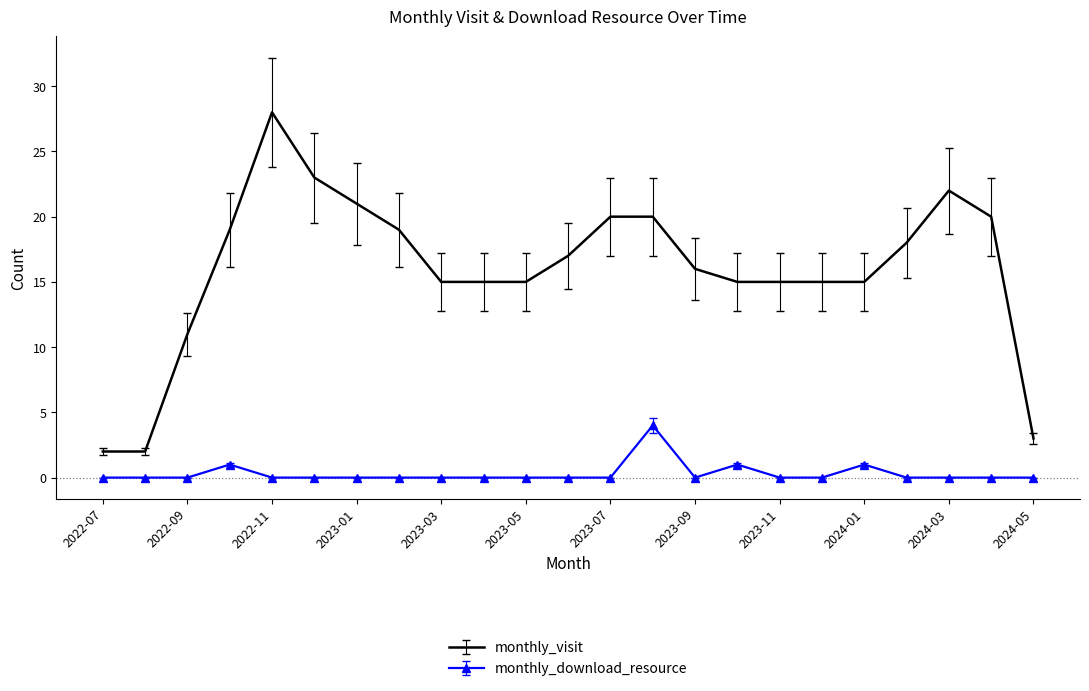

Rank the series by their maximum value, from lowest to highest.

monthly_download_resource, monthly_visit